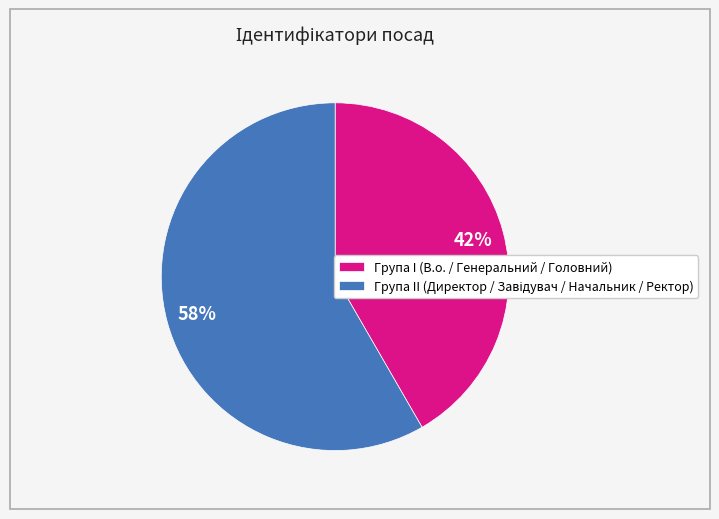

Which slice is the smallest?

Група I (В.о. / Генеральний / Головний)